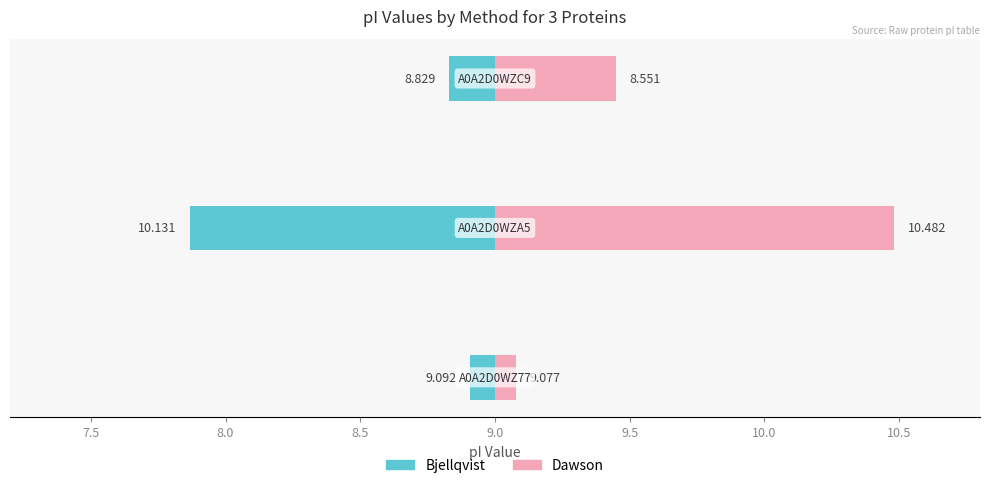

Which series has the largest total across all categories?

Dawson